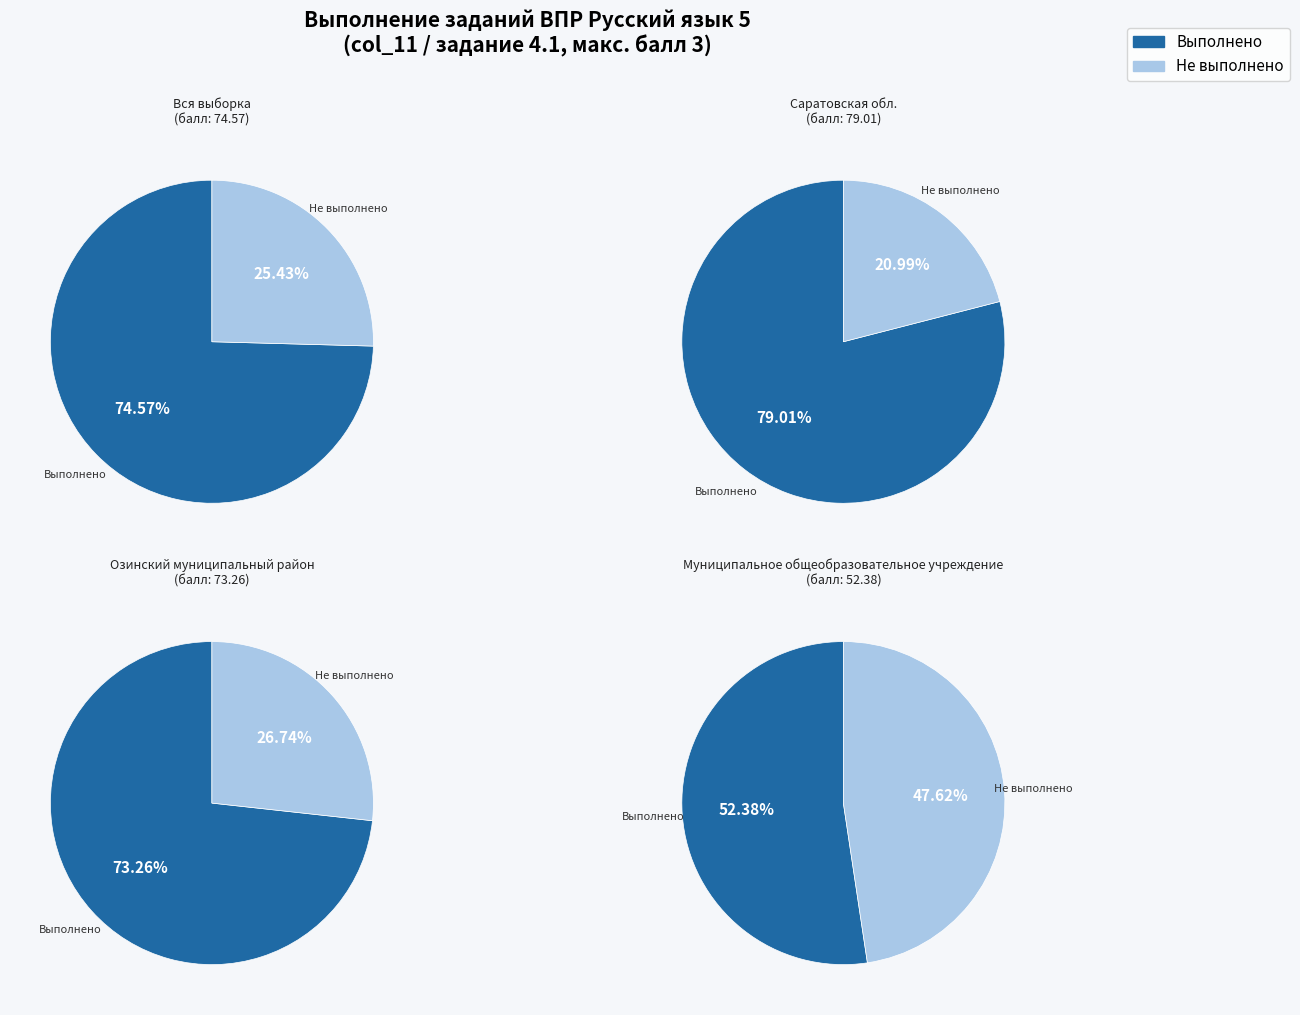

Does Озинский муниципальный район account for over 50% of the chart?

No